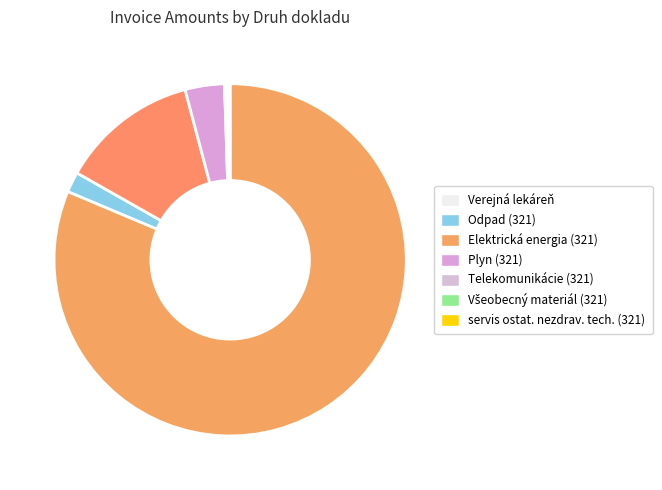

What is the ratio of the value at Verejná lekáreň to the value at Elektrická energia (321)?

6.4